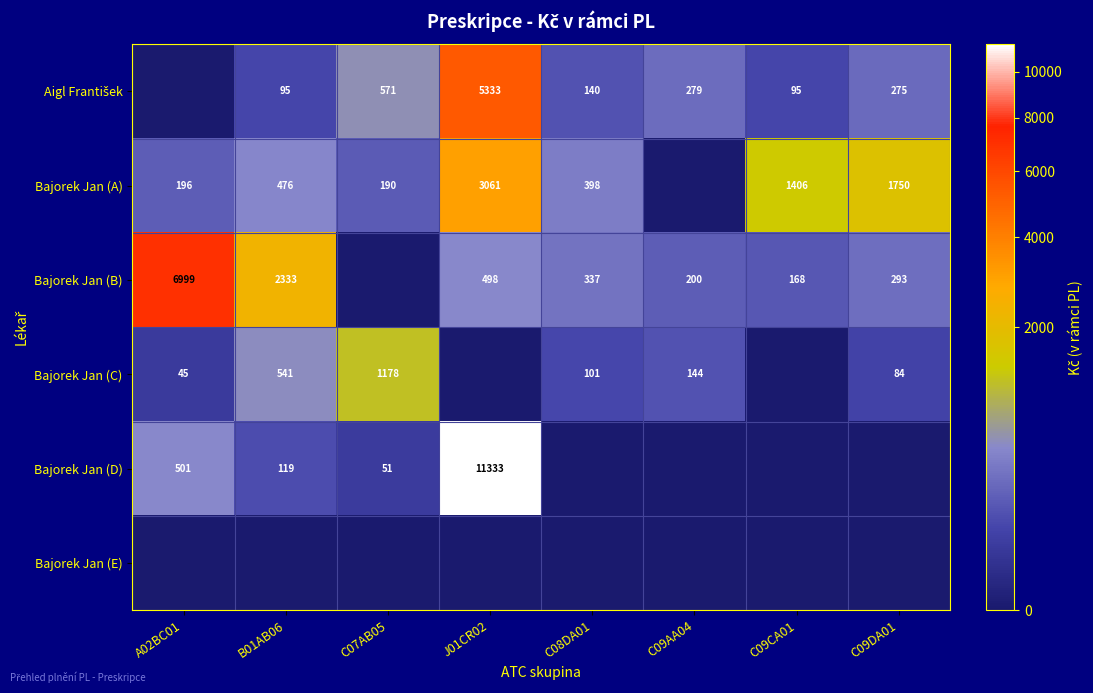

Between C09DA01 and C08DA01, which is larger?

C09DA01